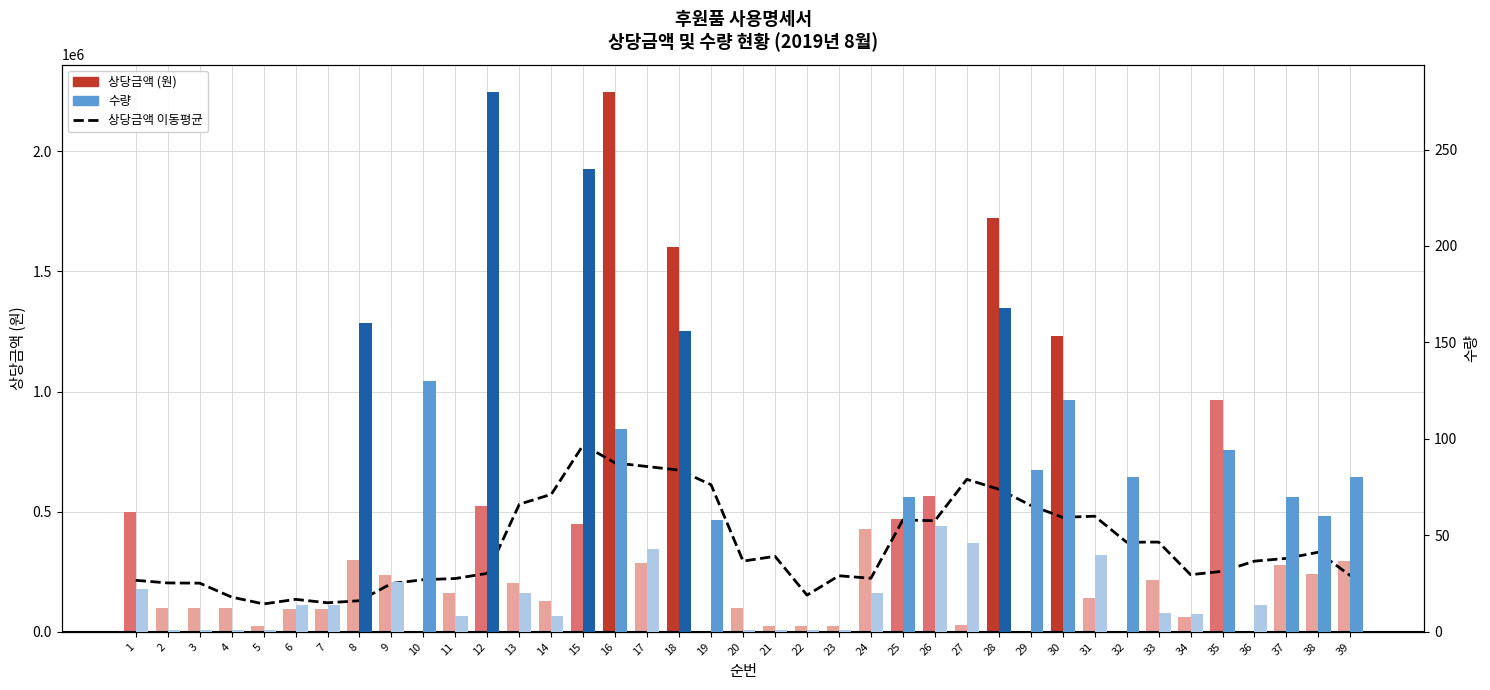

At which label is 수량 closest to 140?

10